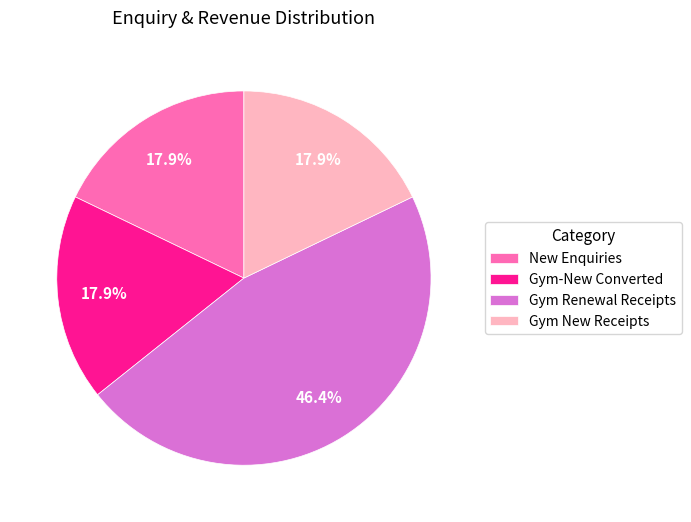

What is the largest slice in the pie chart?

Gym Renewal Receipts